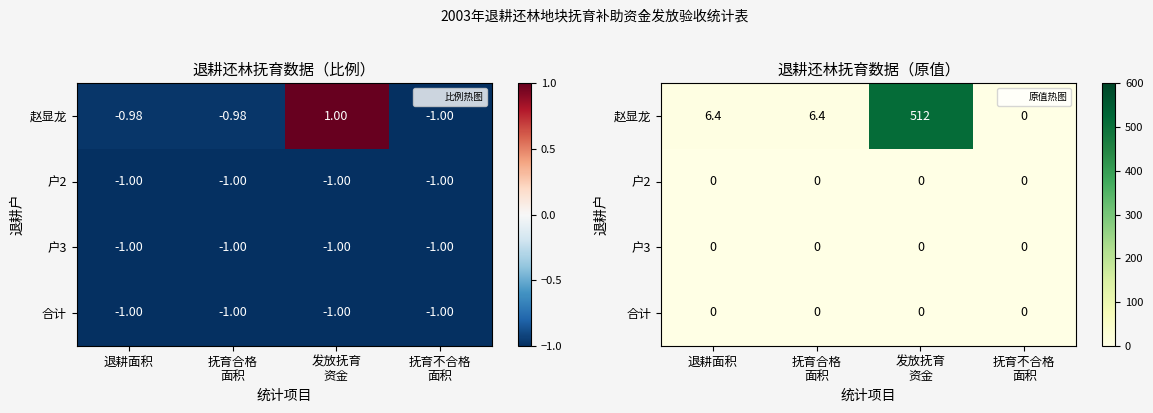

Between 抚育合格 面积 and 发放抚育 资金, which series saw the biggest shift?

赵显龙